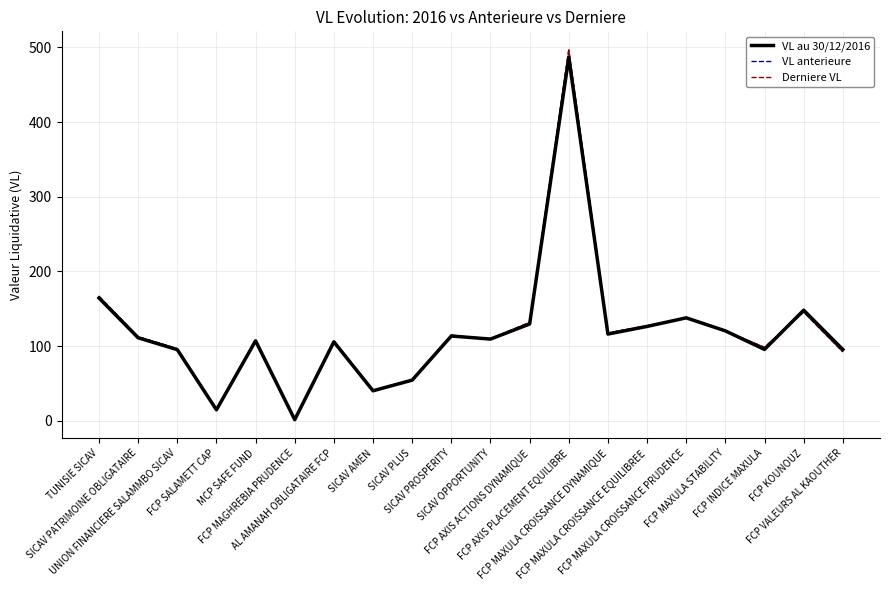

True or false: VL anterieure has a value of 131.5 at FCP AXIS ACTIONS DYNAMIQUE.

True